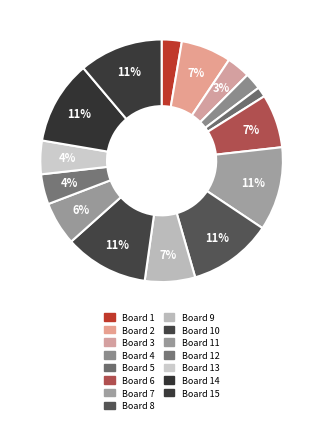

How many segments does this pie chart have?

15